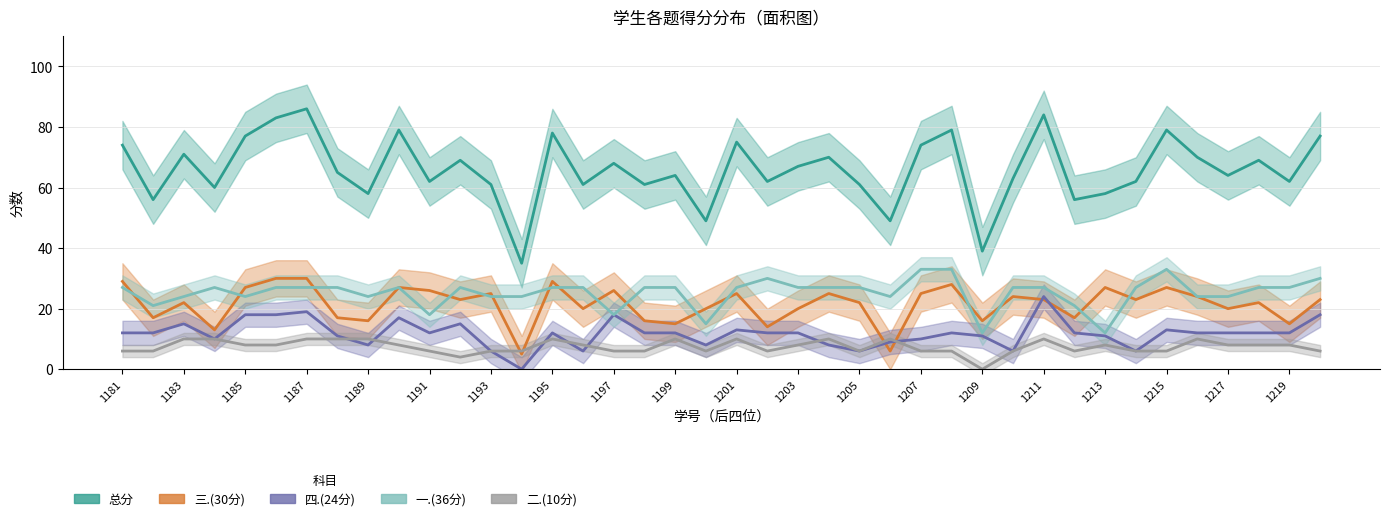

What is the difference between the maximum and minimum values in the 二.(10分) series?

10